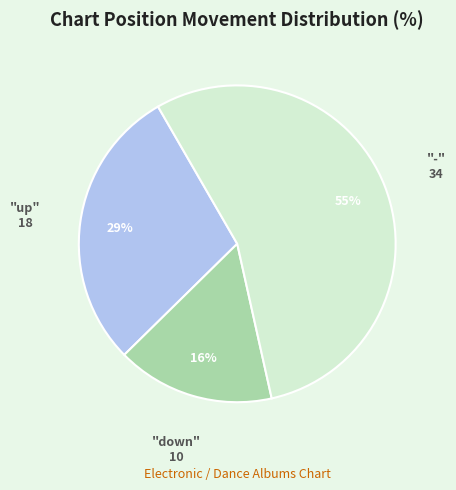

Does any single category account for the majority?

Yes